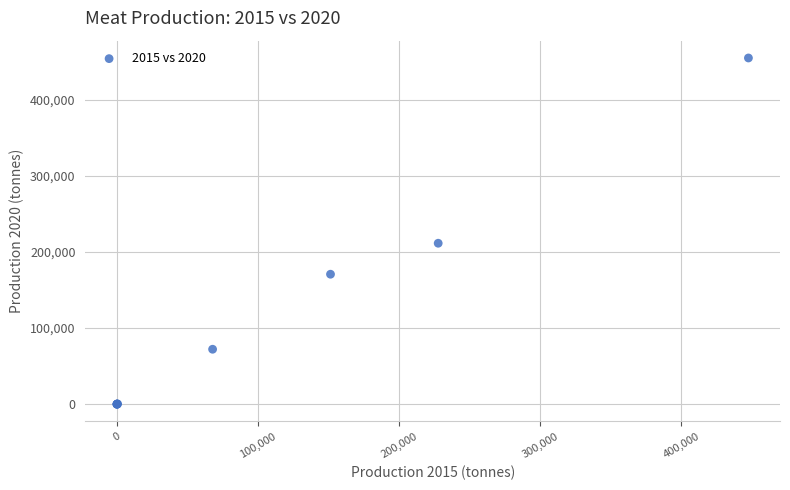

What Y value in the scatter plot is closest to 227425?

211435.9